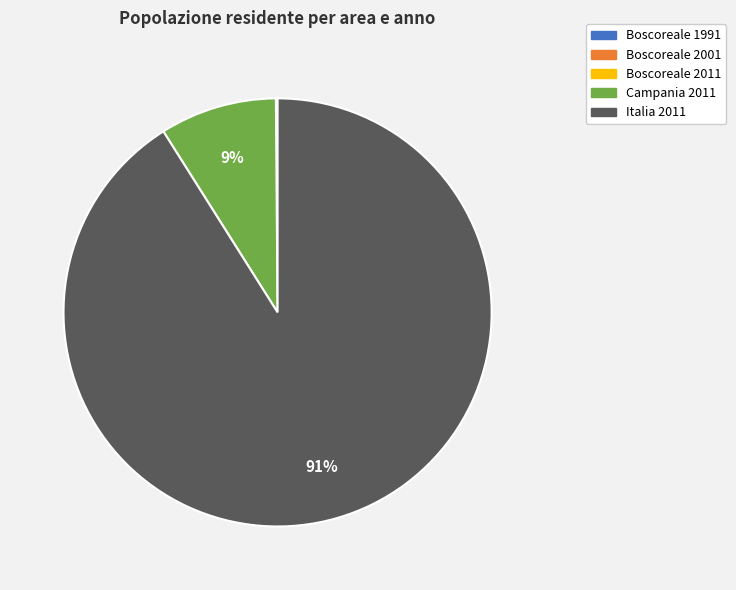

To the nearest percent, what is the average slice percentage?

20%